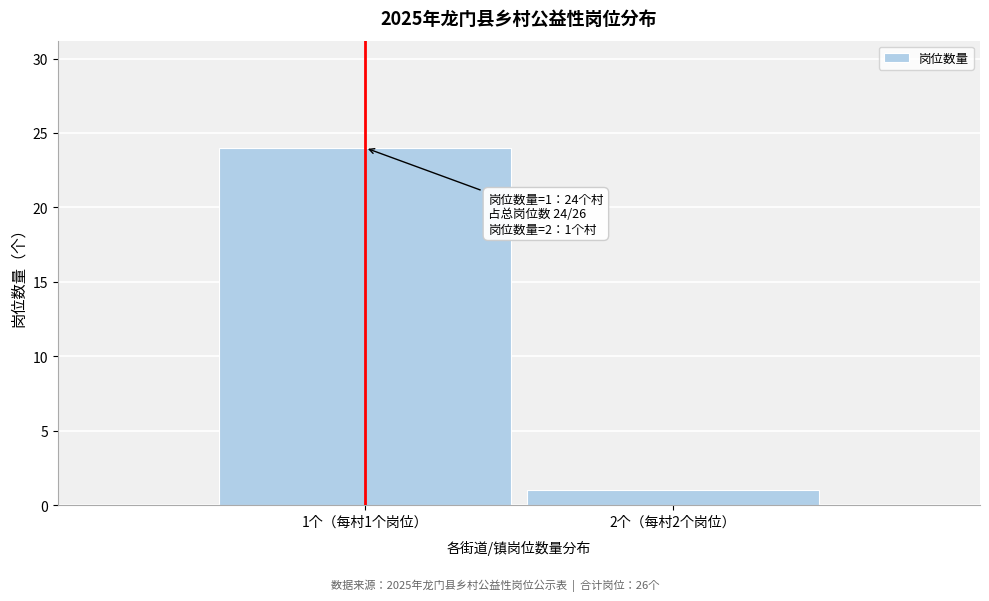

Reading left to right, transcribe all the data shown in this chart.

1个（每村1个岗位）=24	2个（每村2个岗位）=1